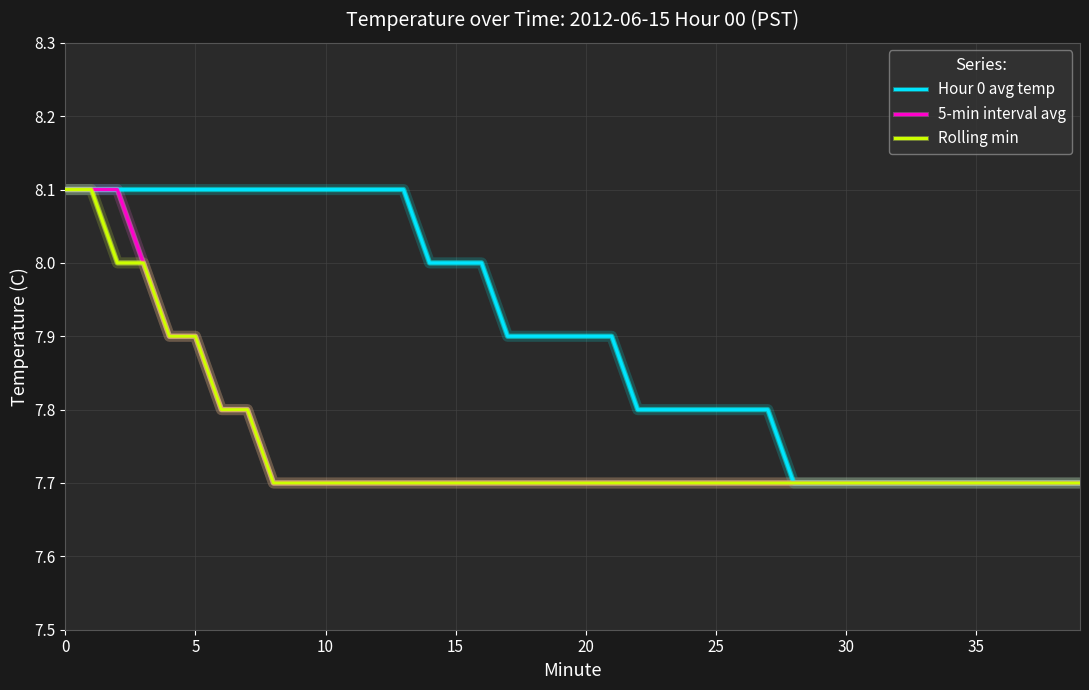

Count the number of data series in this chart.

3